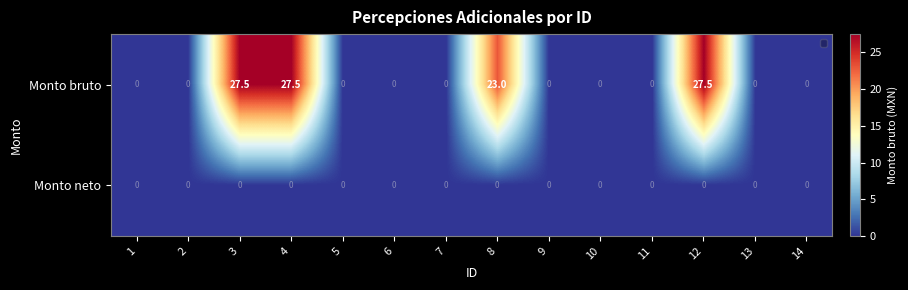

Rank the series by their maximum value, from highest to lowest.

Monto bruto, Monto neto